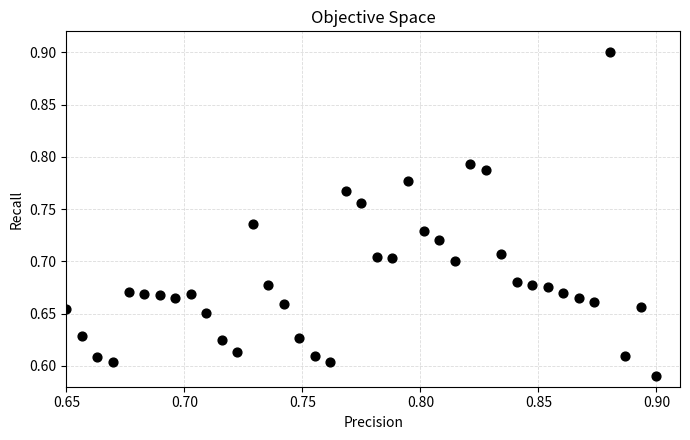

What is the range of Y values (max minus min)?

0.3